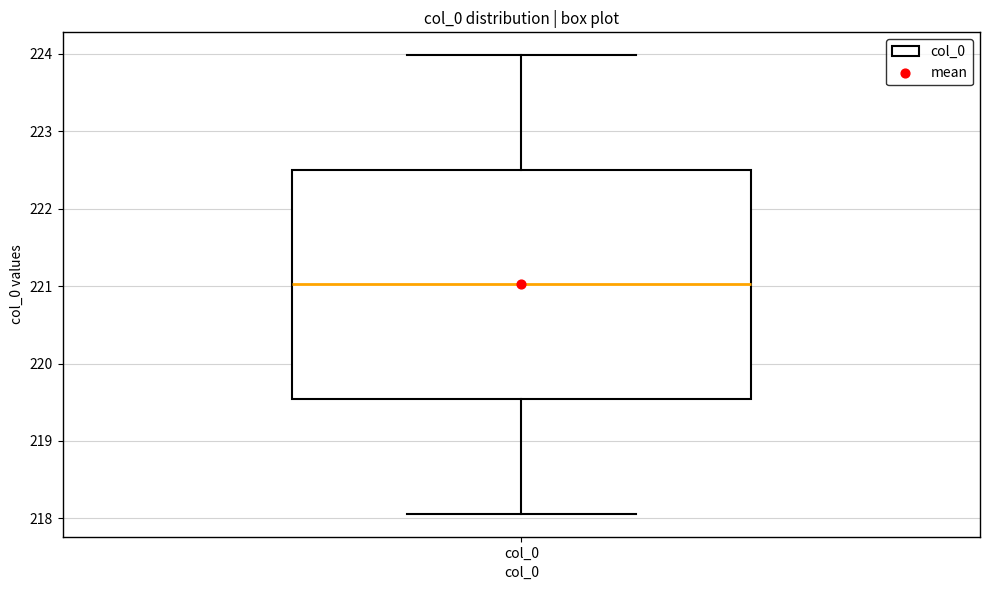

Where is the lower edge of the box for col_0 on the y-axis? The values are not printed on the chart, so give them approximately, as read against the axis.

219.5